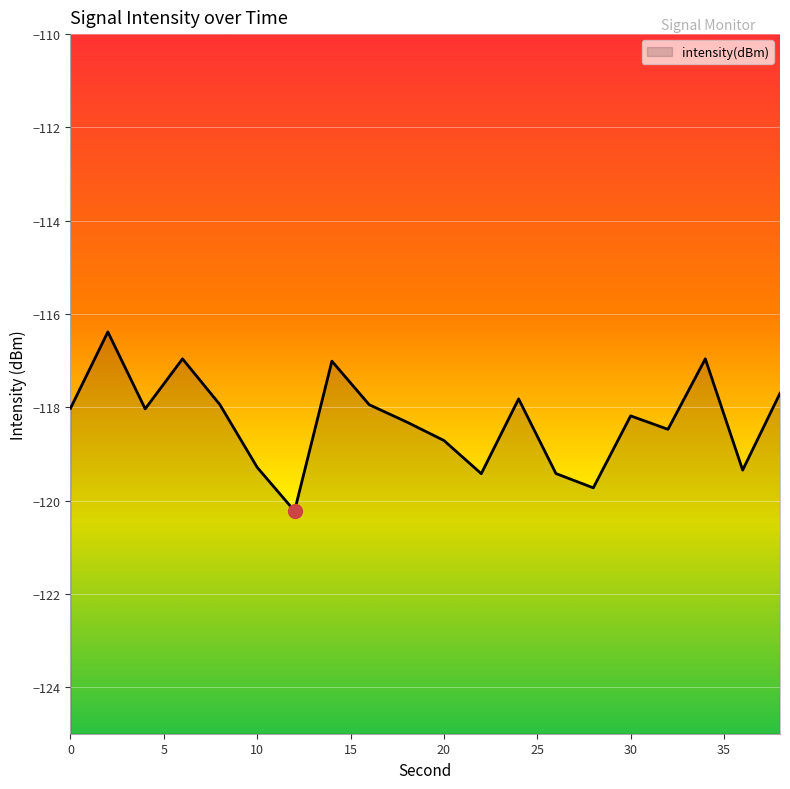

At which category does the chart reach its minimum across all series?

12